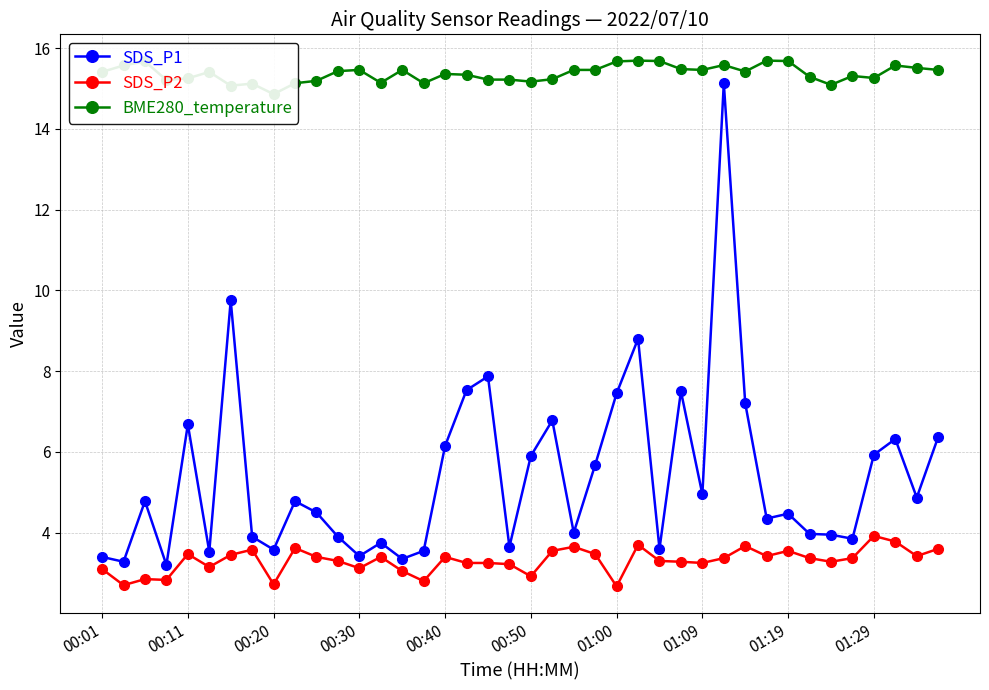

True or false: SDS_P2 has more than 0 points higher than both neighbors.

True